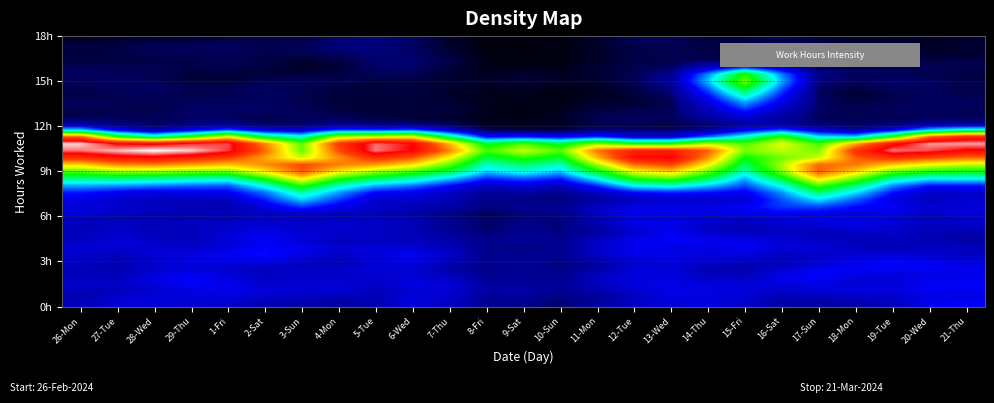

At which category does the chart reach its peak across all series?

28-Wed